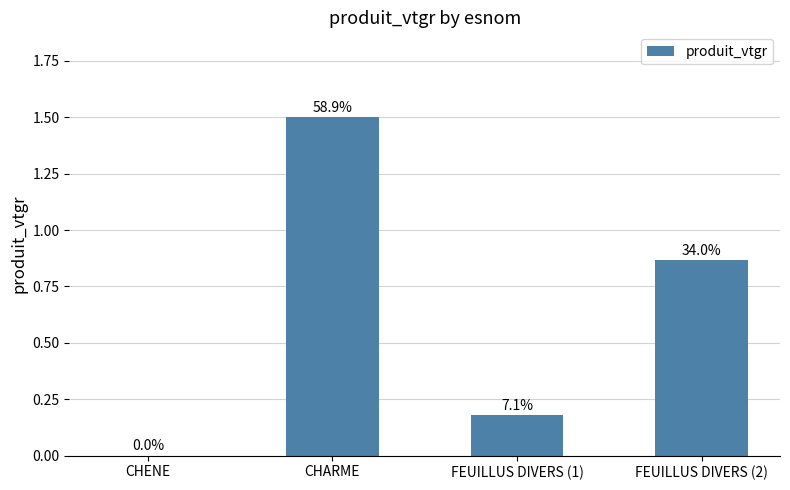

Are the bars horizontal?

No